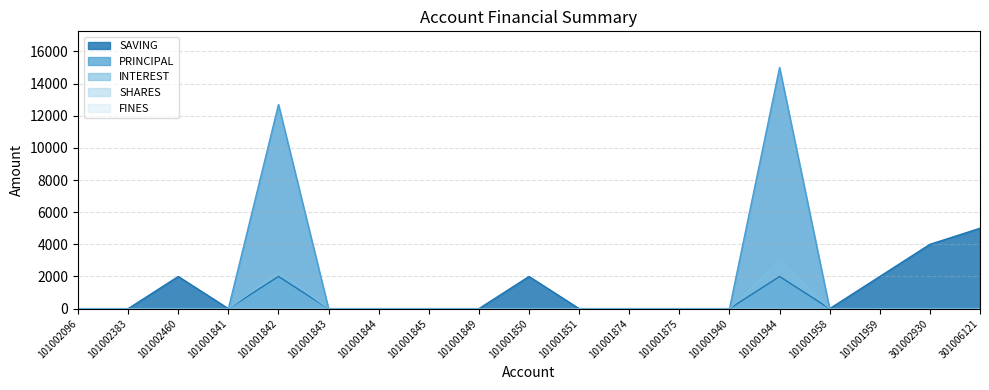

Does the chart have visible grid lines?

Yes